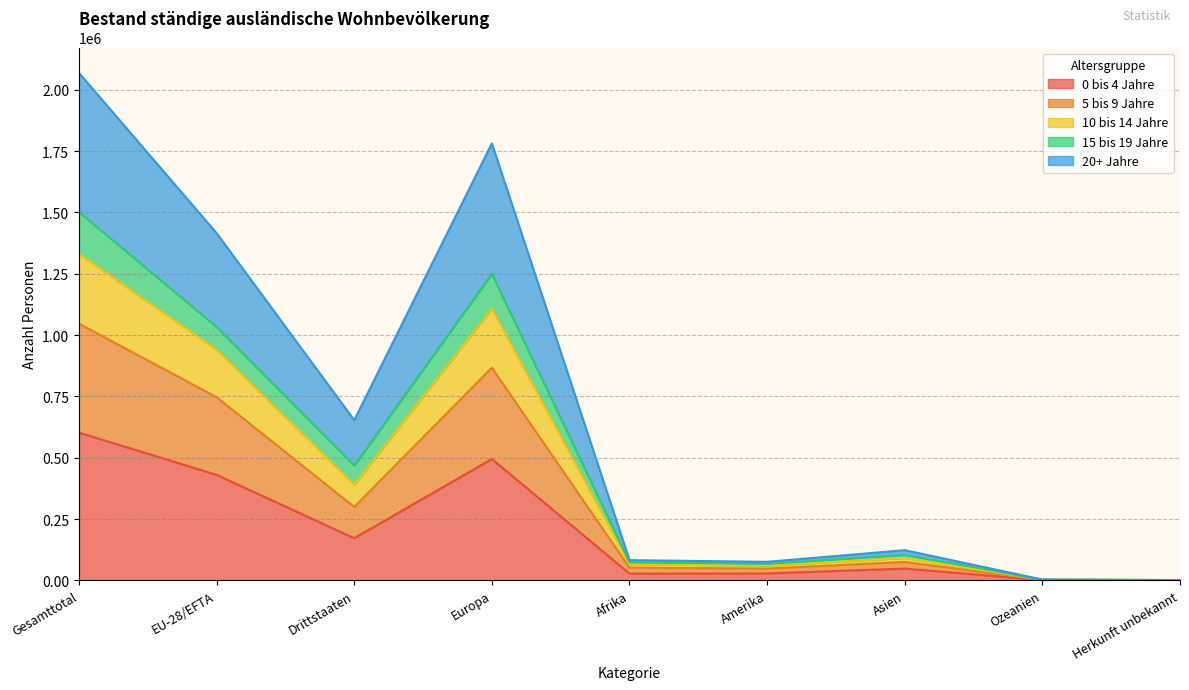

How many lines are shown in the chart?

5